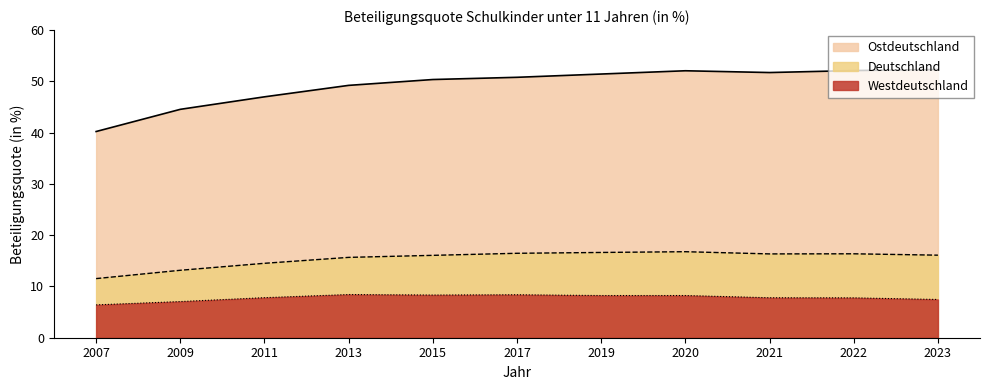

How many lines are shown in the chart?

3